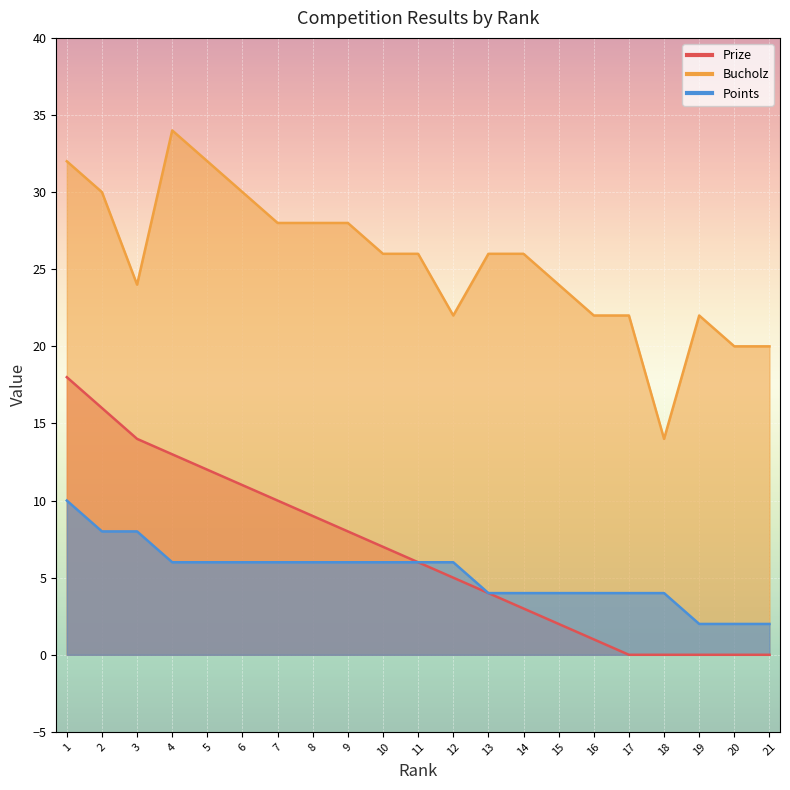

What is the difference between the highest and lowest values at 12?

17